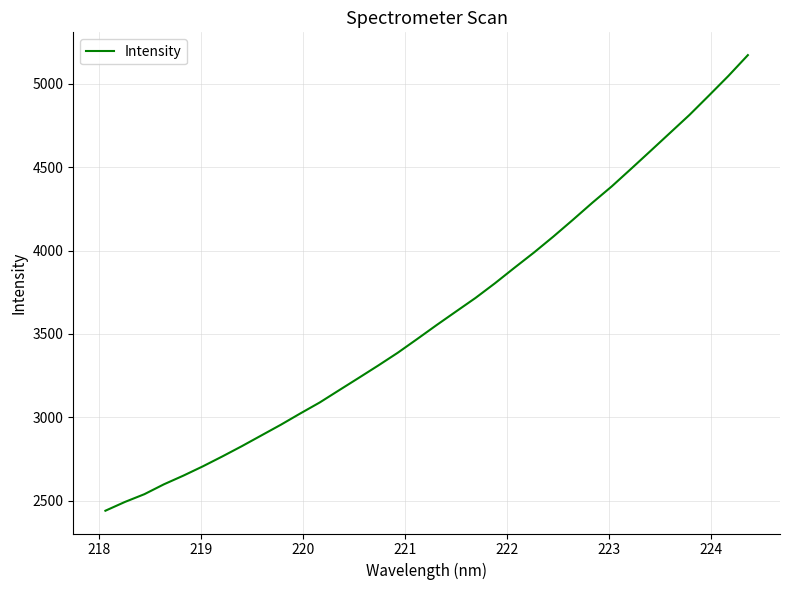

What is the difference between the maximum and minimum values?

2731.4